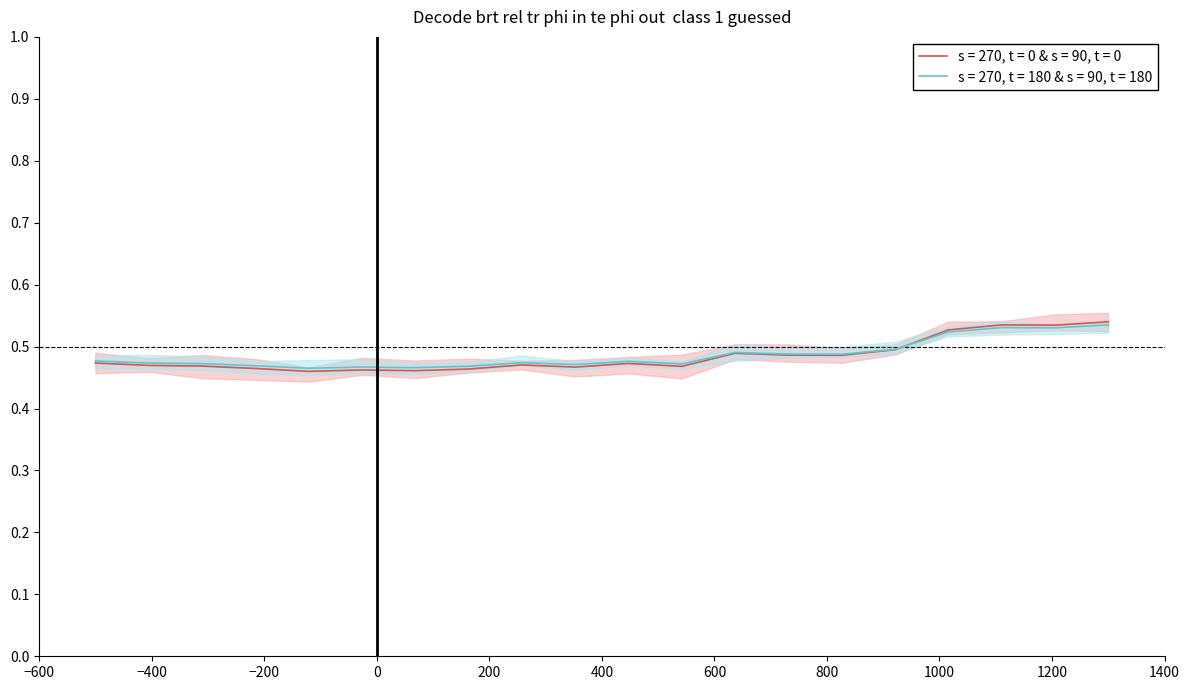

What is the value of the s = 270, t = 180 & s = 90, t = 180 point at the 14th from the left?

0.5